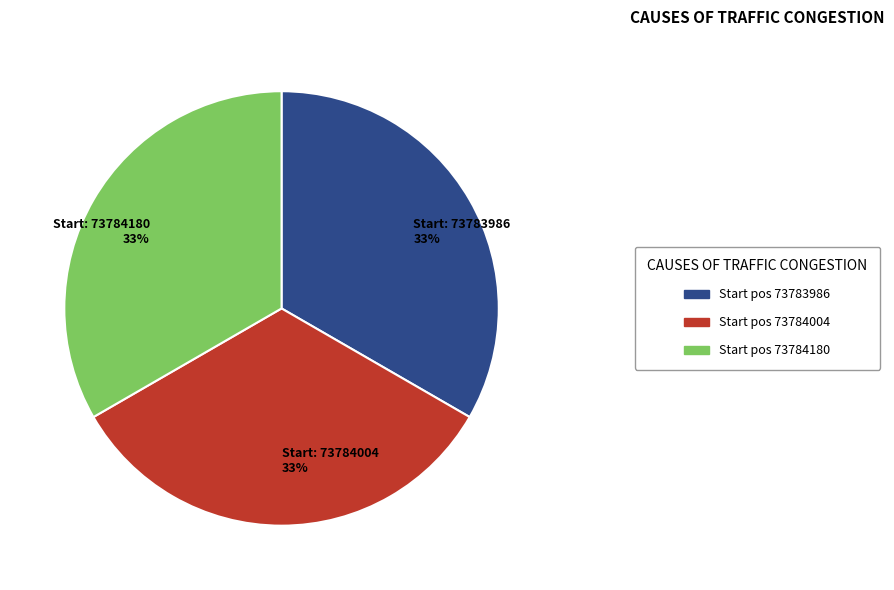

Does any single category account for the majority?

No